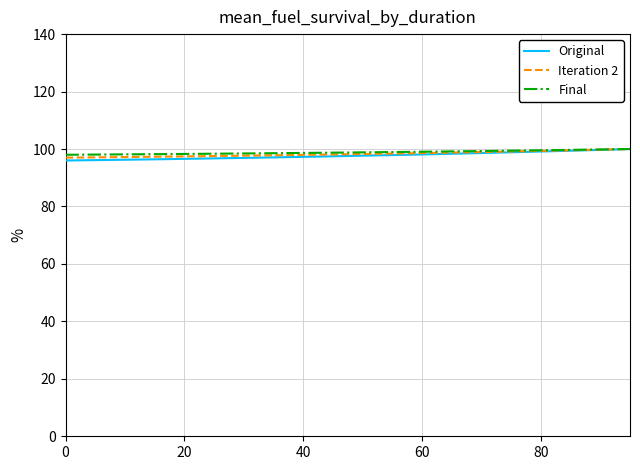

What is the maximum value for Final?

100.0